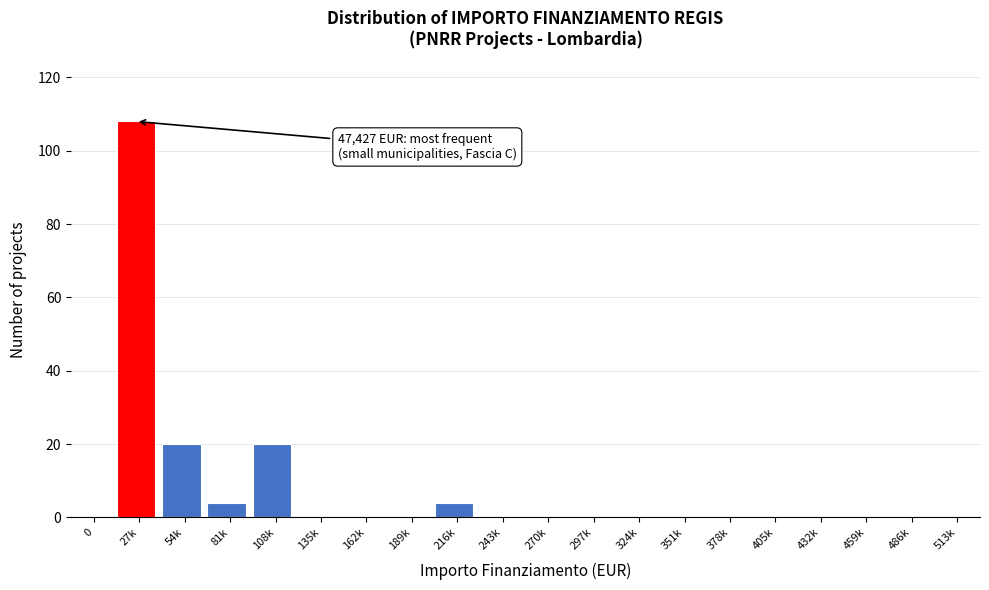

Reading right to left, transcribe all the data shown in this chart.

513k=0	486k=0	459k=0	432k=0	405k=0	378k=0	351k=0	324k=0	297k=0	270k=0	243k=0	216k=4	189k=0	162k=0	135k=0	108k=20	81k=4	54k=20	27k=108	0=0